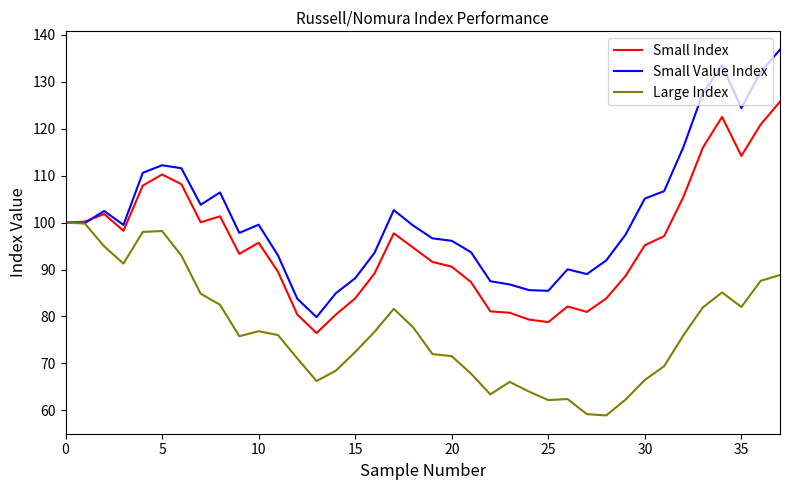

Which series has the widest spread of values?

Small Value Index